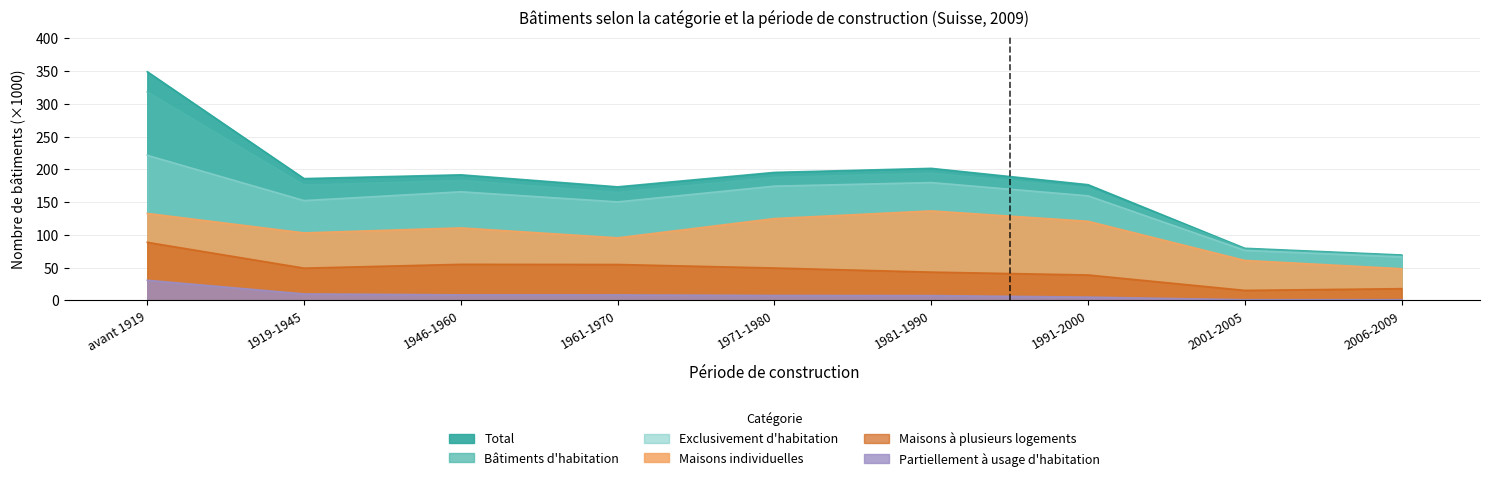

True or false: Exclusivement d'habitation and Maisons individuelles intersect in this chart.

False